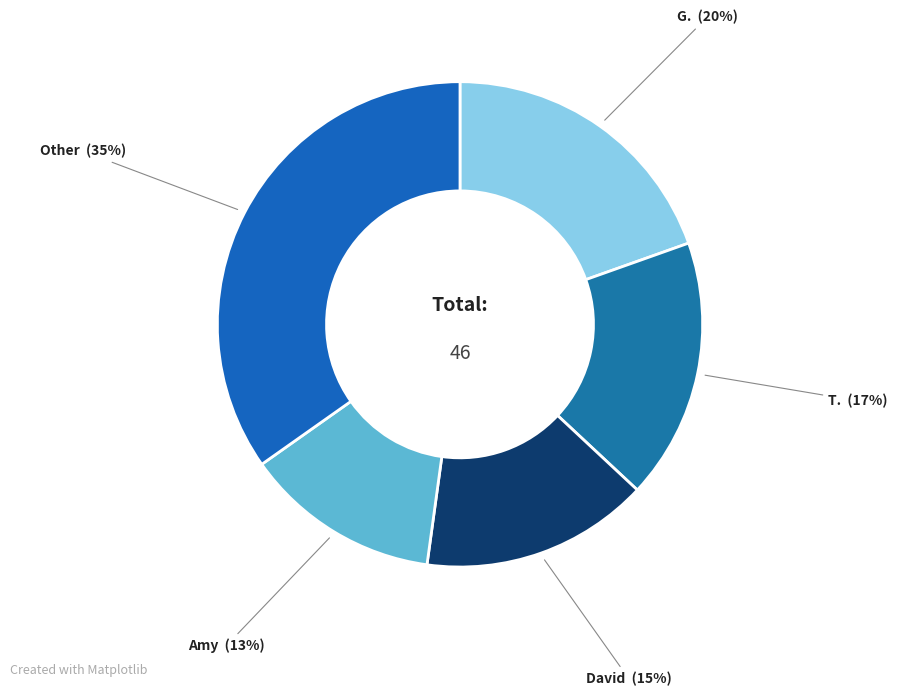

Is the sum of Amy and David greater than half?

No